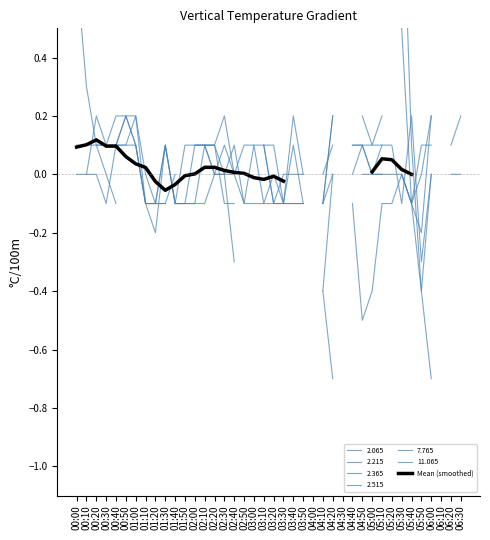

Where does the data first go above 0?

00:00